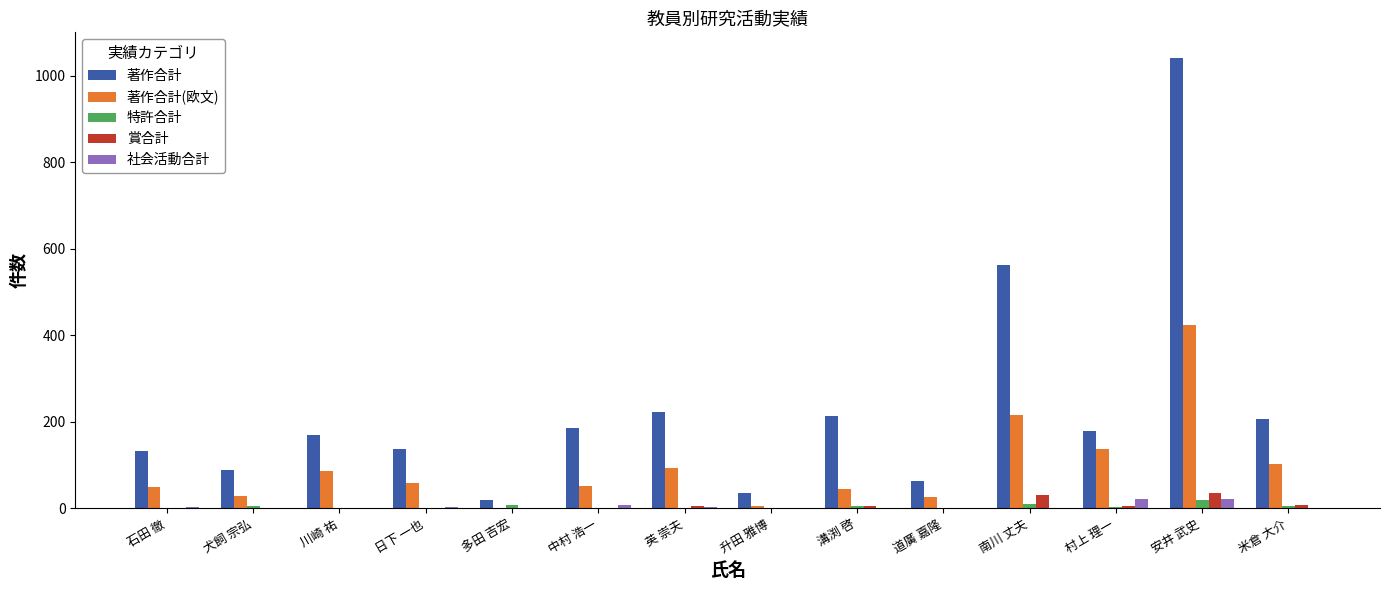

Which series changed the most between 犬飼 宗弘 and 英 崇夫?

著作合計